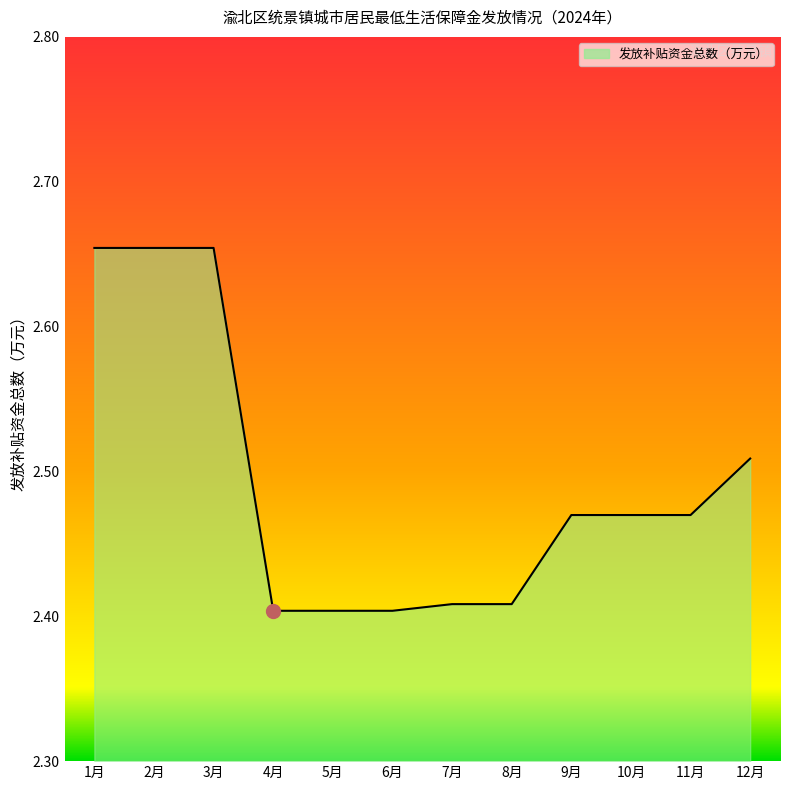

What is the ratio of the value at 7月 to the value at 10月?

1.0